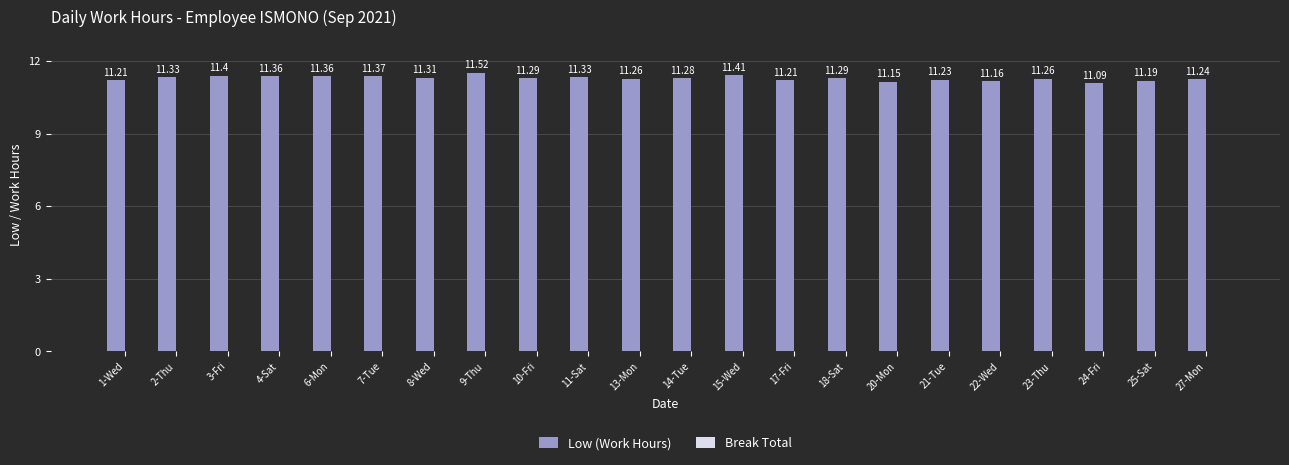

How many bars are there in total?

22